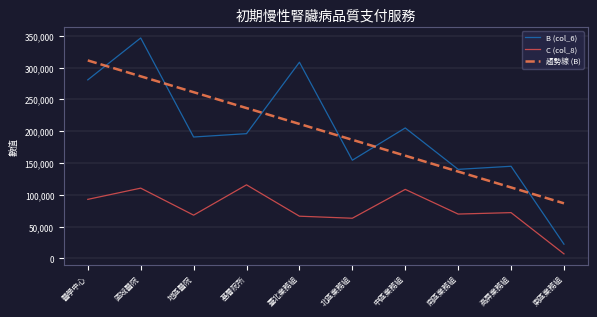

At which label is C (col_8) closest to 61372?

北區業務組